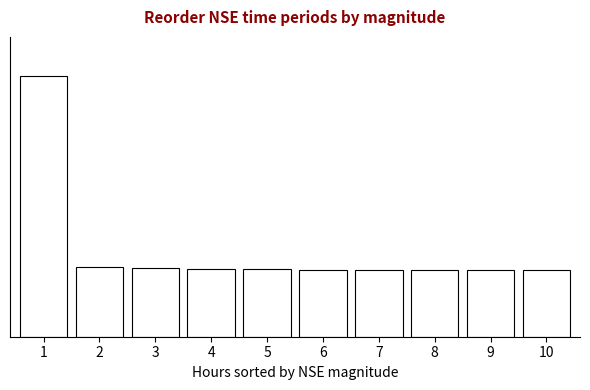

Are the bars horizontal?

No